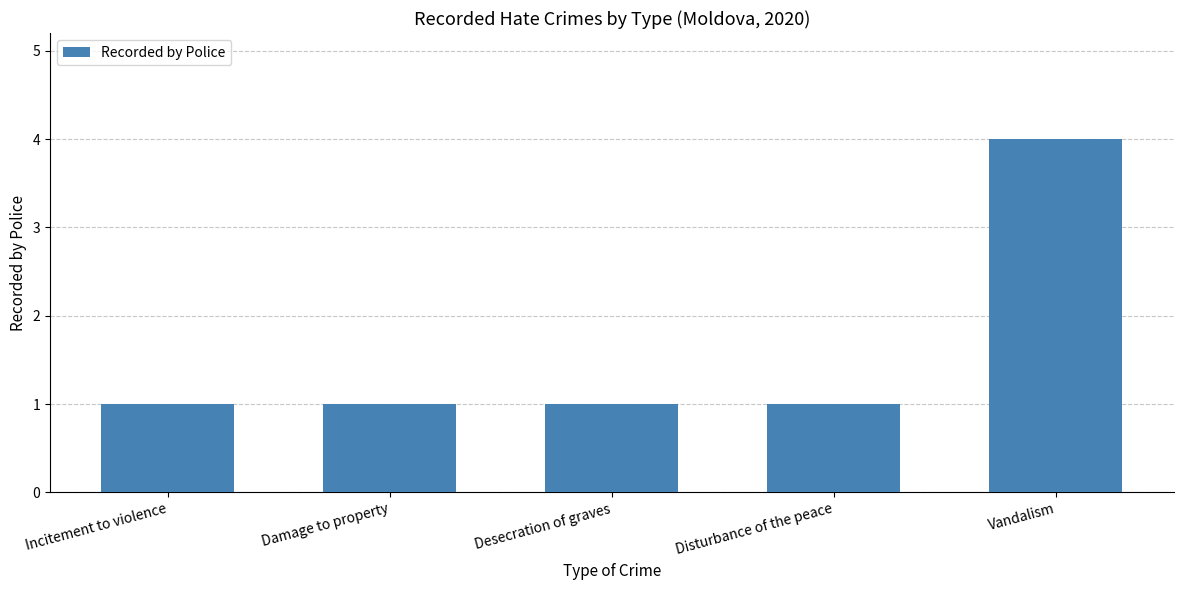

What position from the left is Desecration of graves?

3